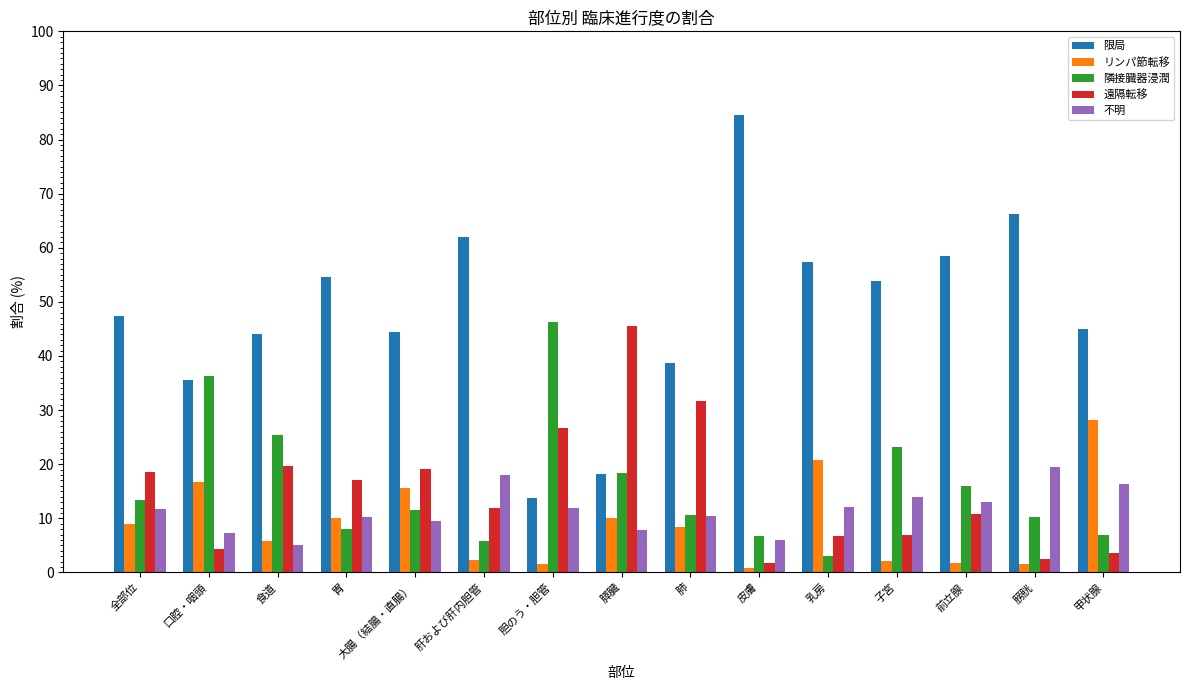

The value of 隣接臓器浸潤 at 膀胱 is 16.1. True or false?

False